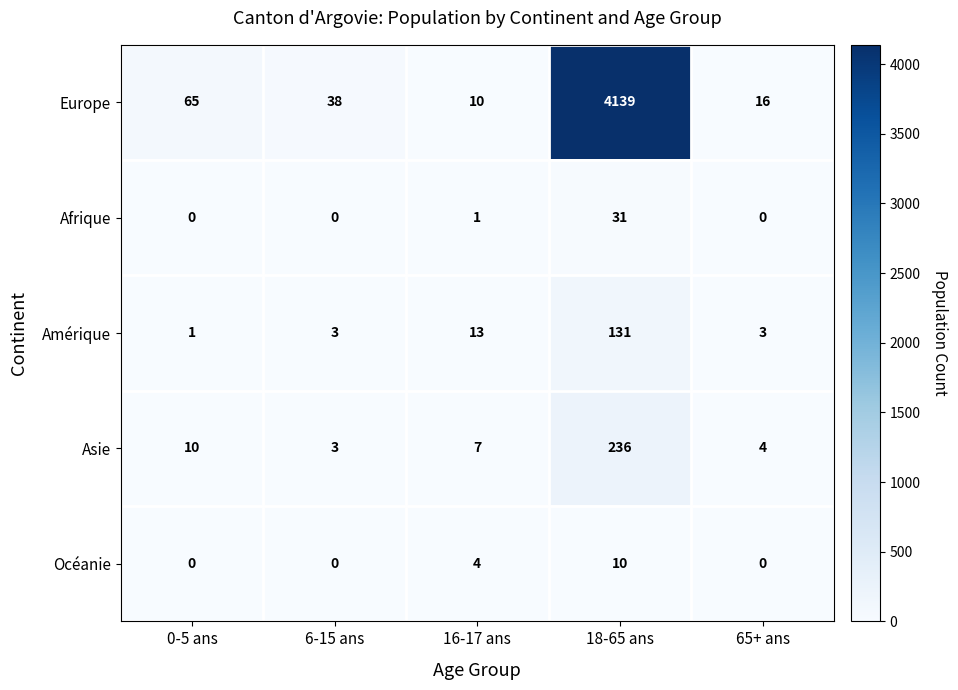

What is the total value across all series at 6-15 ans?

44